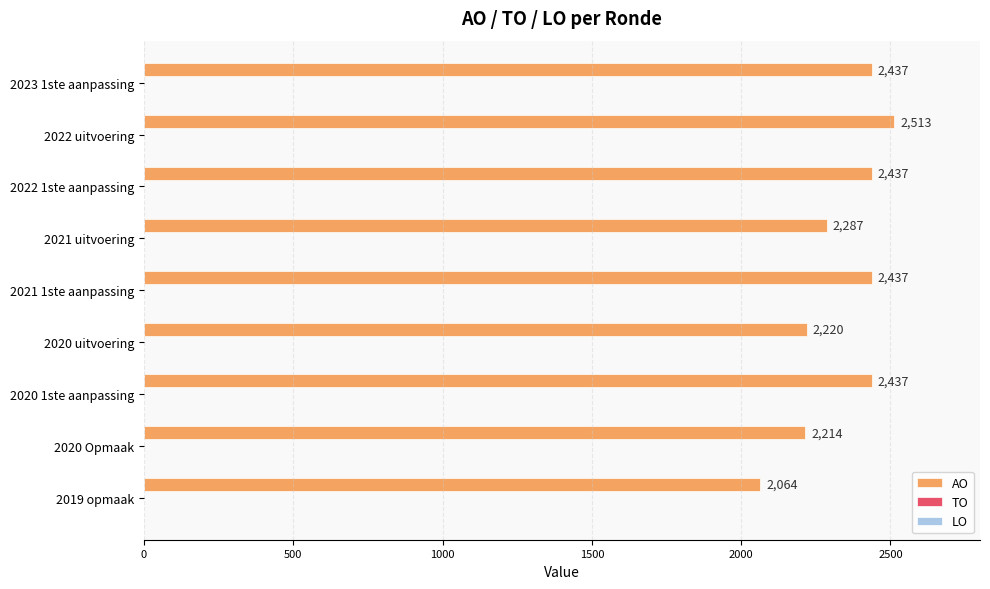

Which has a higher value, 2020 1ste aanpassing or 2020 Opmaak?

2020 1ste aanpassing